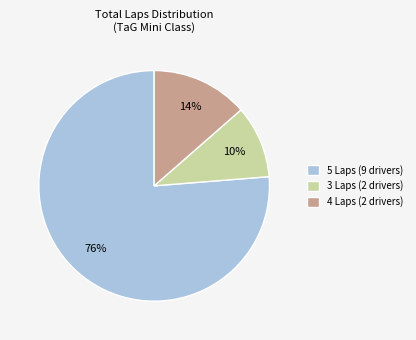

Combined, do 5 Laps (9 drivers) and 4 Laps (2 drivers) account for over 50%?

Yes